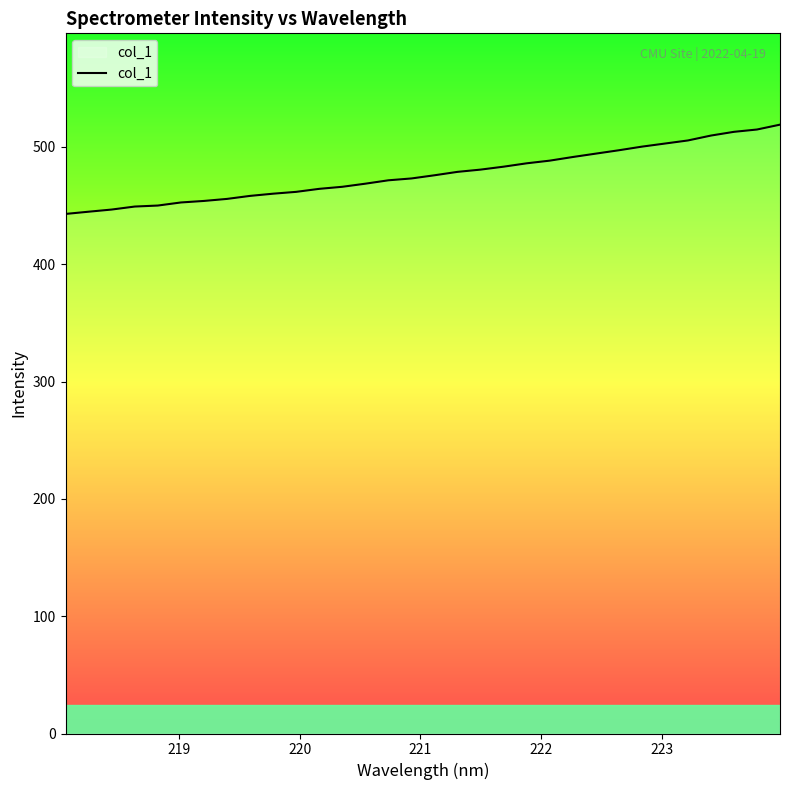

What is the maximum value shown in the chart?

519.0